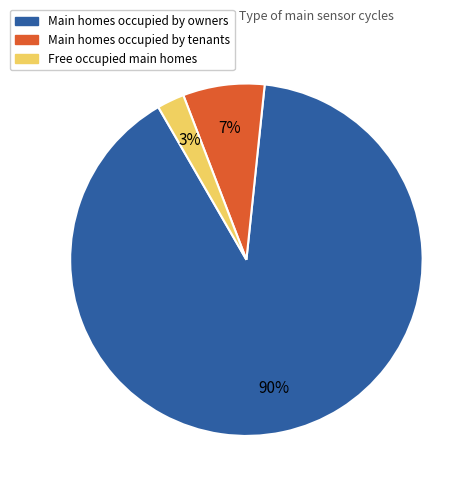

To the nearest percent, what is the average slice percentage?

33%